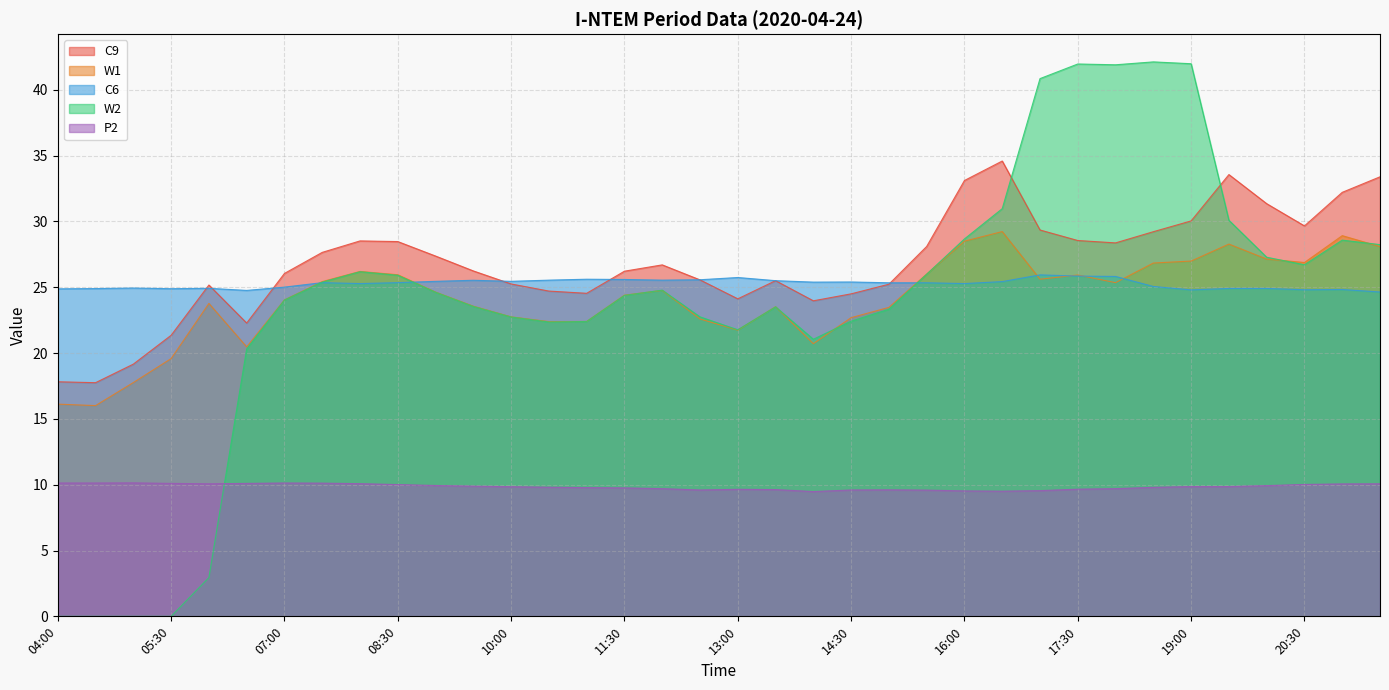

Reading right to left, transcribe all the data shown in this chart.

C9: 21:30=33.4	21:00=32.2	20:30=29.7	20:00=31.4	19:30=33.6	19:00=30.0	18:30=29.2	18:00=28.4	17:30=28.5	17:00=29.4	16:30=34.6	16:00=33.1	15:30=28.1	15:00=25.2	14:30=24.5	14:00=24.0	13:30=25.5	13:00=24.1	12:30=25.6	12:00=26.7	11:30=26.2	11:00=24.5	10:30=24.7	10:00=25.2	09:30=26.2	09:00=27.4	08:30=28.5	08:00=28.5	07:30=27.6	07:00=26.0	06:30=22.3	06:00=25.2	05:30=21.4	05:00=19.2	04:30=17.8	04:00=17.8
W1: 21:30=28.1	21:00=28.9	20:30=26.9	20:00=27.1	19:30=28.3	19:00=27.0	18:30=26.8	18:00=25.4	17:30=25.9	17:00=25.6	16:30=29.2	16:00=28.5	15:30=26.0	15:00=23.5	14:30=22.7	14:00=20.7	13:30=23.5	13:00=21.7	12:30=22.6	12:00=24.8	11:30=24.4	11:00=22.4	10:30=22.4	10:00=22.8	09:30=23.6	09:00=24.6	08:30=26.0	08:00=26.2	07:30=25.4	07:00=24.0	06:30=20.5	06:00=23.8	05:30=19.6	05:00=17.8	04:30=16.0	04:00=16.1
C6: 21:30=24.6	21:00=24.8	20:30=24.8	20:00=24.9	19:30=24.9	19:00=24.8	18:30=25.1	18:00=25.8	17:30=25.9	17:00=25.9	16:30=25.4	16:00=25.3	15:30=25.3	15:00=25.3	14:30=25.4	14:00=25.4	13:30=25.5	13:00=25.7	12:30=25.6	12:00=25.5	11:30=25.6	11:00=25.6	10:30=25.5	10:00=25.5	09:30=25.5	09:00=25.5	08:30=25.4	08:00=25.3	07:30=25.4	07:00=25.0	06:30=24.8	06:00=24.9	05:30=24.9	05:00=24.9	04:30=24.9	04:00=24.9
W2: 21:30=28.2	21:00=28.6	20:30=26.7	20:00=27.3	19:30=30.1	19:00=42.0	18:30=42.1	18:00=41.9	17:30=42.0	17:00=40.8	16:30=31.0	16:00=28.7	15:30=26.0	15:00=23.3	14:30=22.4	14:00=21.0	13:30=23.5	13:00=21.8	12:30=22.8	12:00=24.8	11:30=24.4	11:00=22.4	10:30=22.4	10:00=22.7	09:30=23.5	09:00=24.6	08:30=25.9	08:00=26.2	07:30=25.4	07:00=24.0	06:30=20.3	06:00=2.9	05:30=0.0	05:00=0.0	04:30=0.0	04:00=0.0
P2: 21:30=10.1	21:00=10.1	20:30=10.0	20:00=9.9	19:30=9.9	19:00=9.9	18:30=9.8	18:00=9.7	17:30=9.7	17:00=9.6	16:30=9.5	16:00=9.5	15:30=9.6	15:00=9.6	14:30=9.6	14:00=9.5	13:30=9.6	13:00=9.6	12:30=9.6	12:00=9.7	11:30=9.8	11:00=9.8	10:30=9.8	10:00=9.9	09:30=9.9	09:00=9.9	08:30=10.0	08:00=10.1	07:30=10.1	07:00=10.1	06:30=10.1	06:00=10.1	05:30=10.1	05:00=10.1	04:30=10.1	04:00=10.1